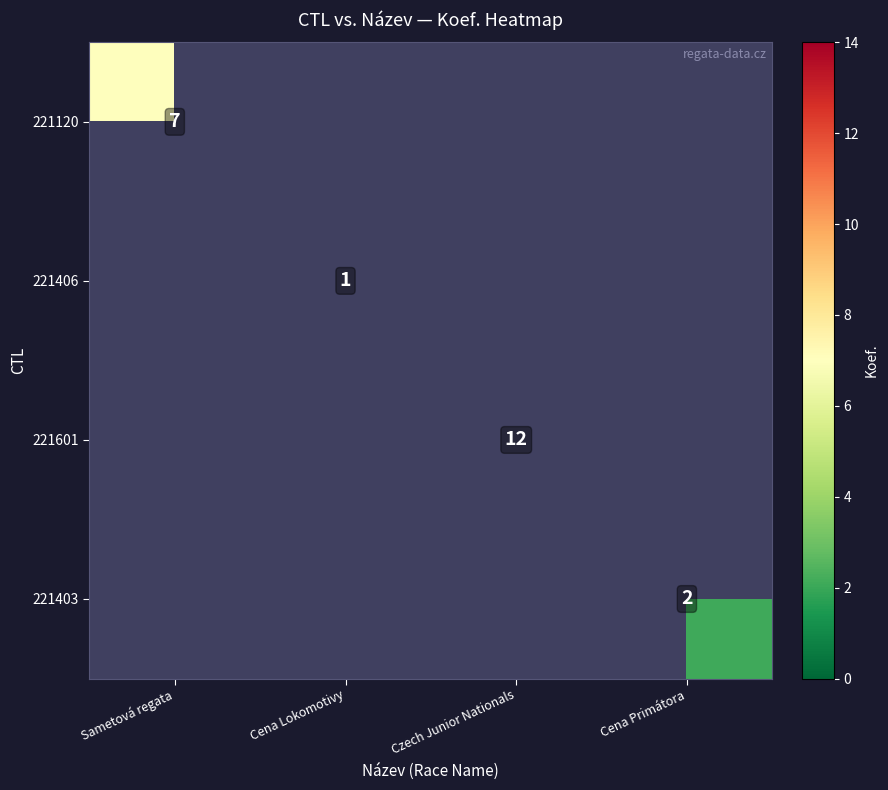

How many distinct data groups are displayed?

4